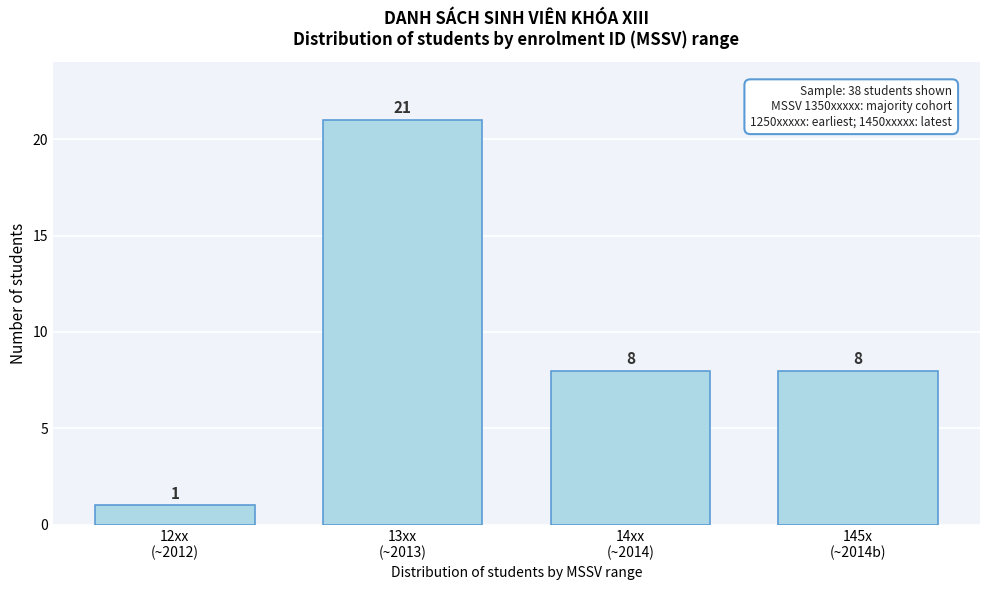

Reading left to right, list all the values displayed in this chart.

1	21	8	8